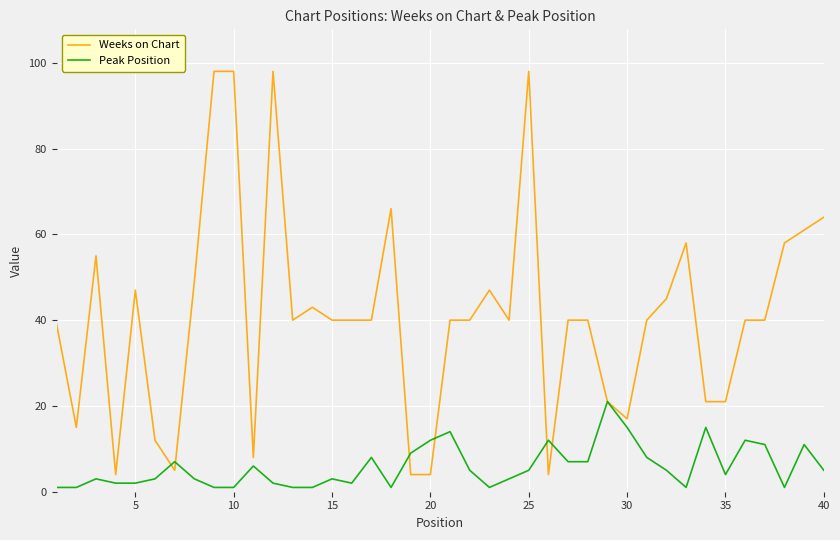

Which series has the widest spread of values?

Weeks on Chart